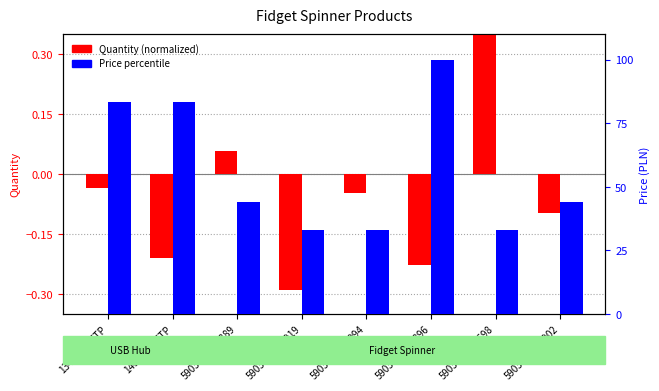

Where is Quantity (normalized) nearest to the value 0?

13428201TTP